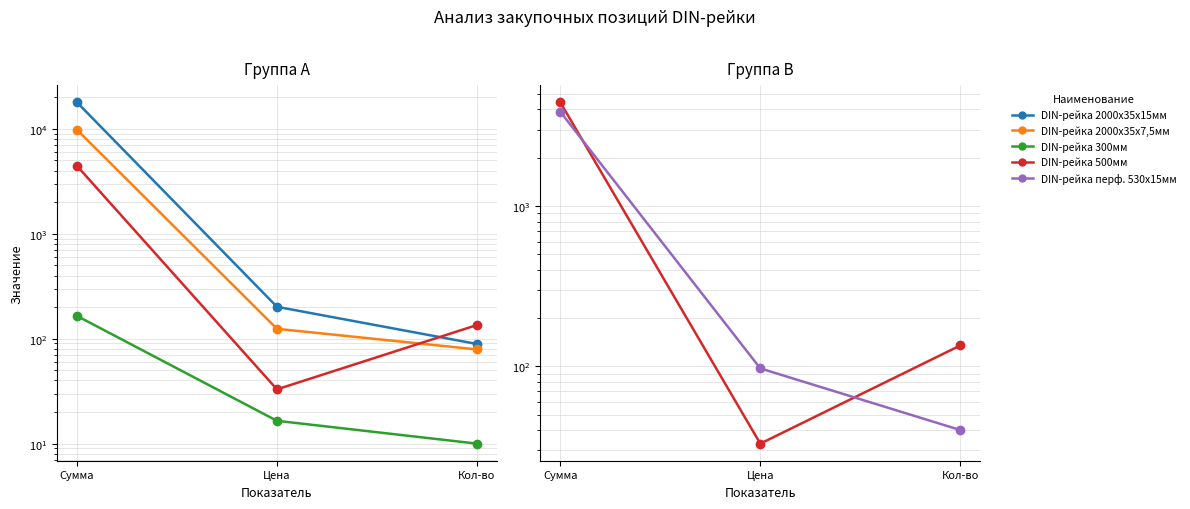

True or false: DIN-рейка перф. 530х15мм has a value of 6187.8 at Сумма.

False